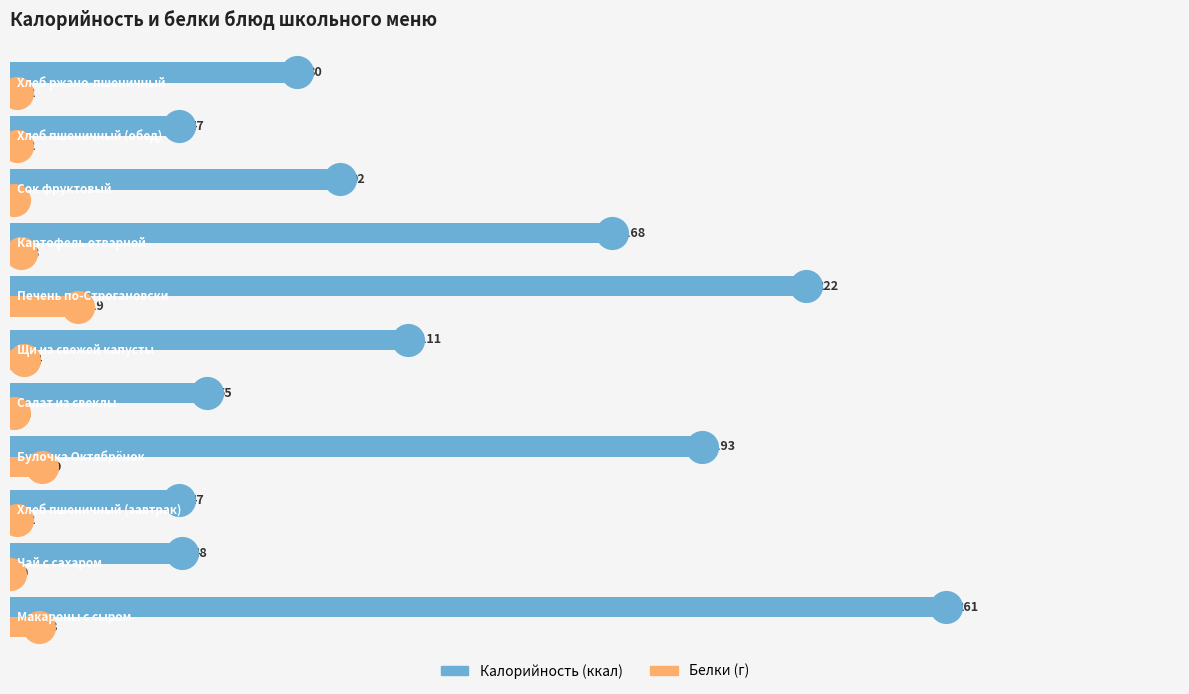

Which series has the largest Y range (max minus min)?

Калорийность (ккал)